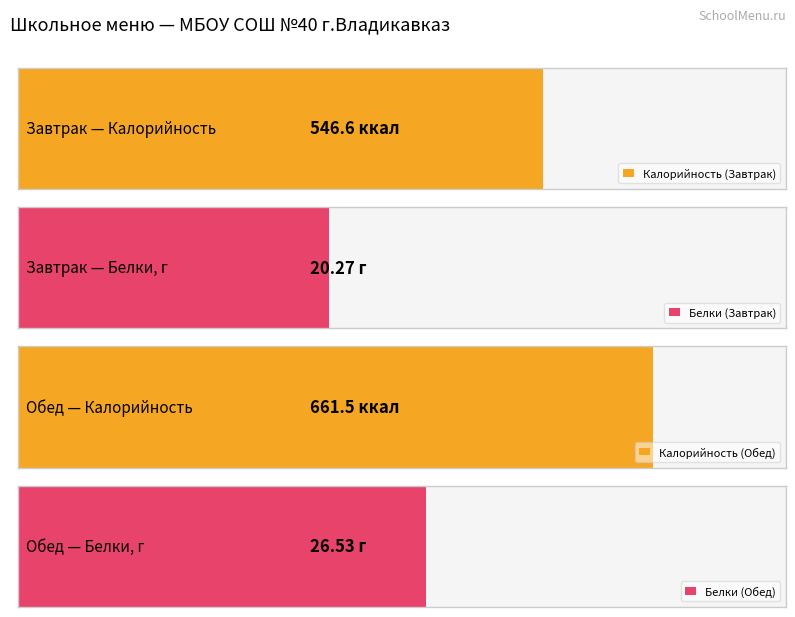

The Белки series shows 20.3 at Завтрак. True or false?

True